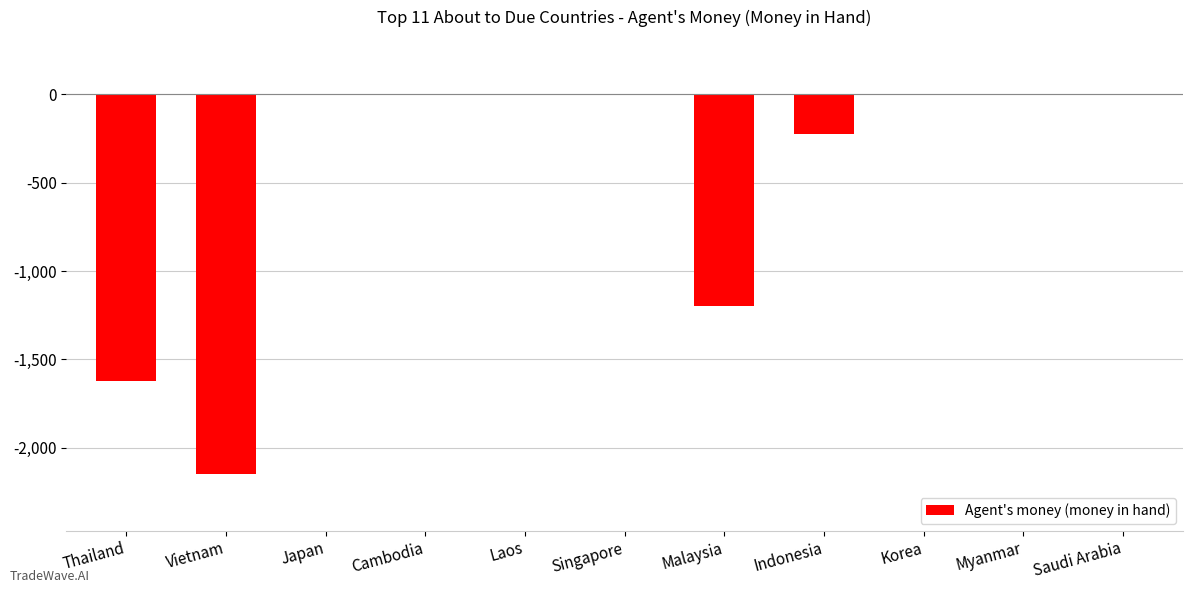

Is it true that the value at Malaysia is -1197.3?

True